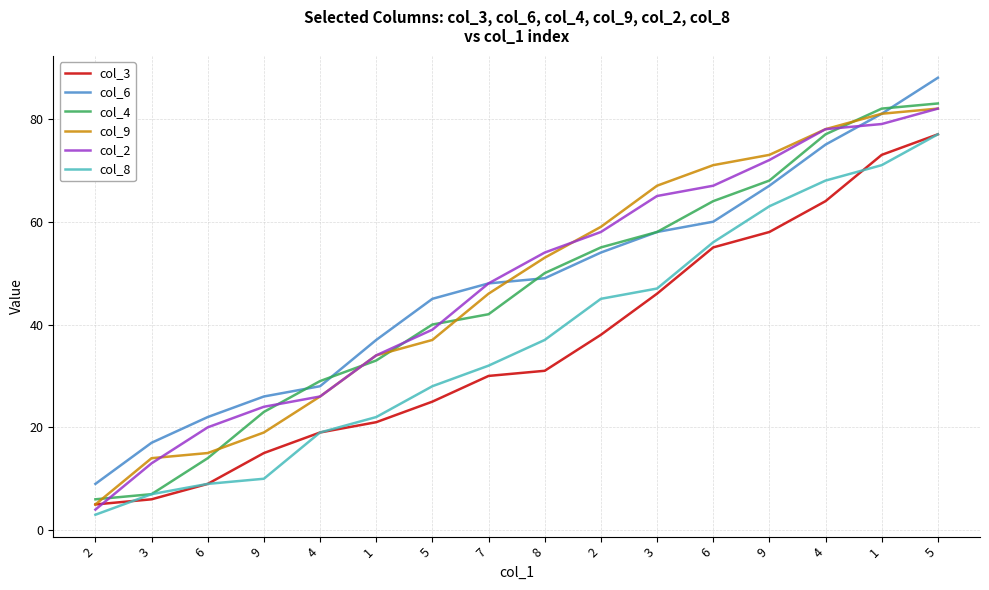

Where do col_9 and col_6 first cross each other?

7 and 8